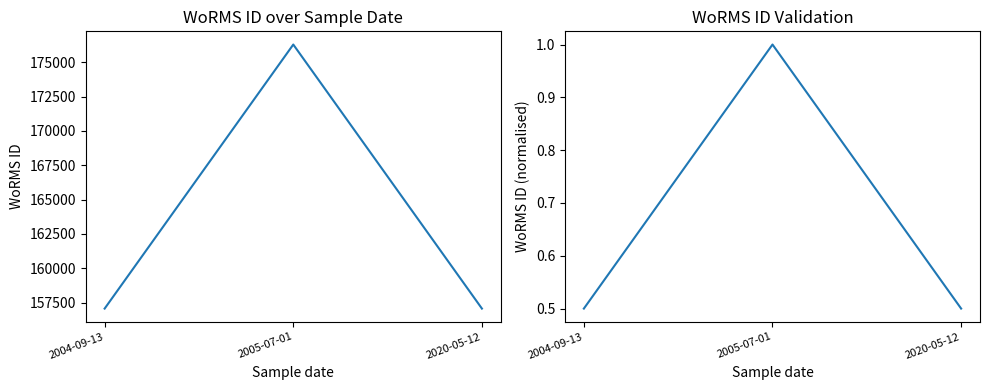

At which category does the chart reach its peak across all series?

2005-07-01